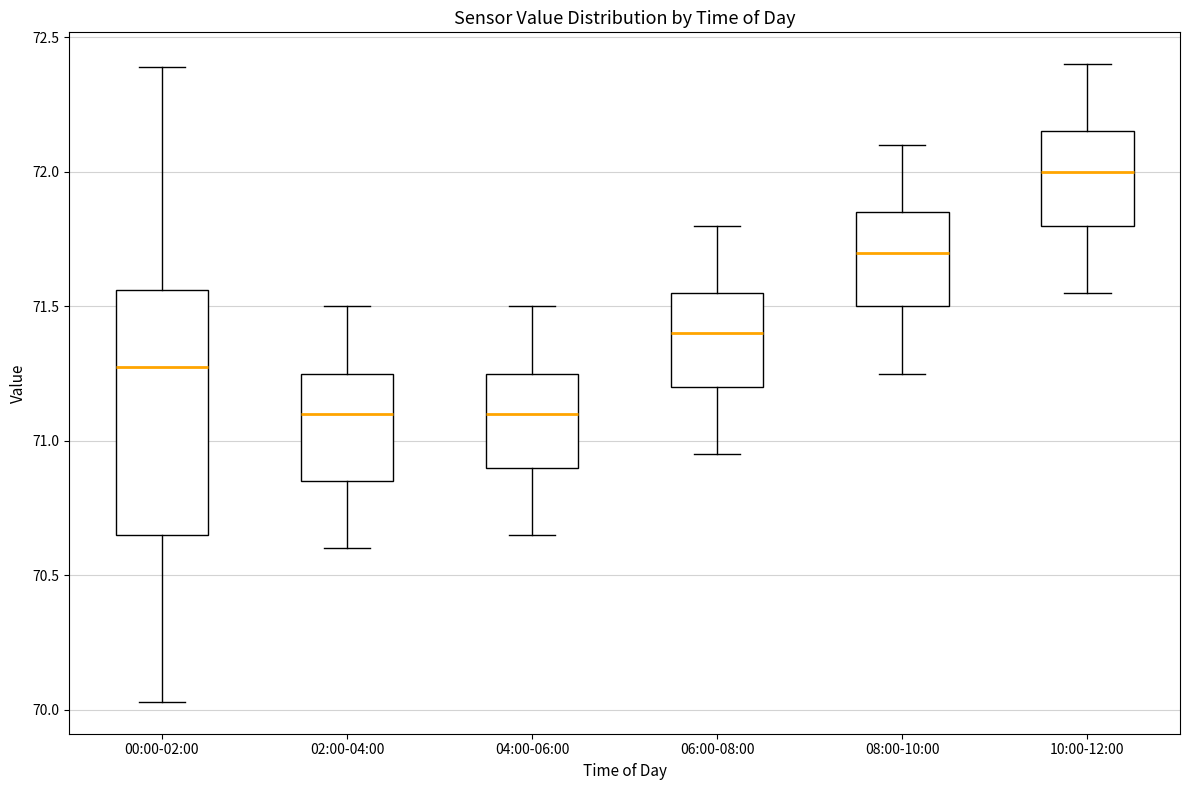

Reading left to right, read every box against the y-axis: the position of its median line, the range the box covers, and the ends of its whiskers. The values are not printed on the chart, so give them approximately, as read against the axis.

00:00-02:00: median 71.30, box 70.65 to 71.55, whiskers 70.05 to 72.40
02:00-04:00: median 71.10, box 70.85 to 71.25, whiskers 70.60 to 71.50
04:00-06:00: median 71.10, box 70.90 to 71.25, whiskers 70.65 to 71.50
06:00-08:00: median 71.40, box 71.20 to 71.55, whiskers 70.95 to 71.80
08:00-10:00: median 71.70, box 71.50 to 71.85, whiskers 71.25 to 72.10
10:00-12:00: median 72.00, box 71.80 to 72.15, whiskers 71.55 to 72.40